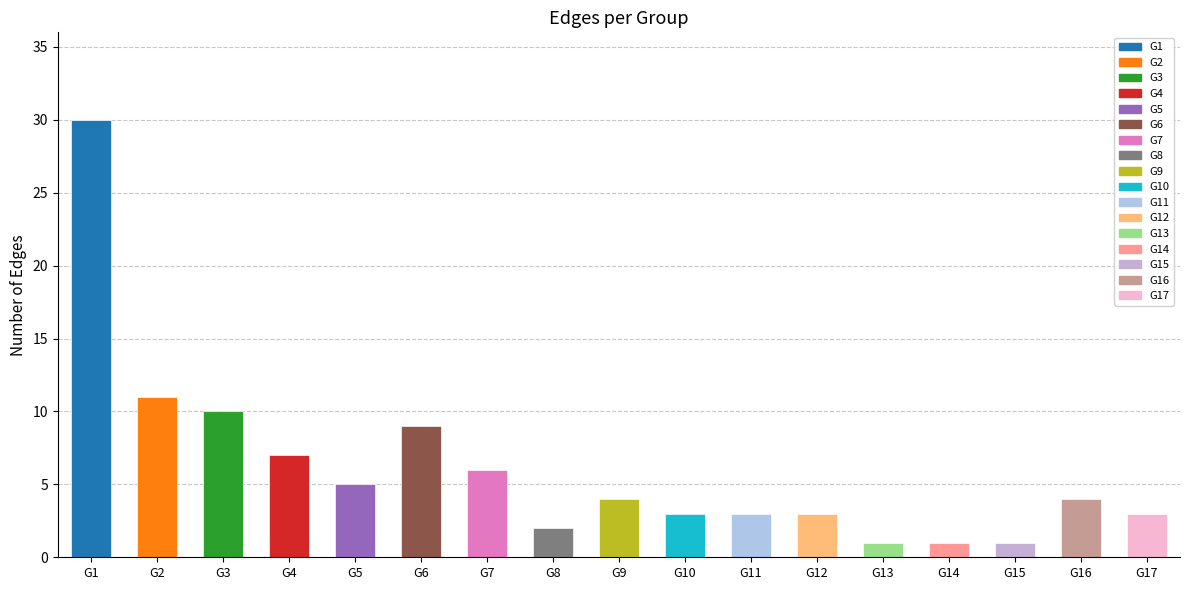

What is the change in value from G1 to G11?

-27